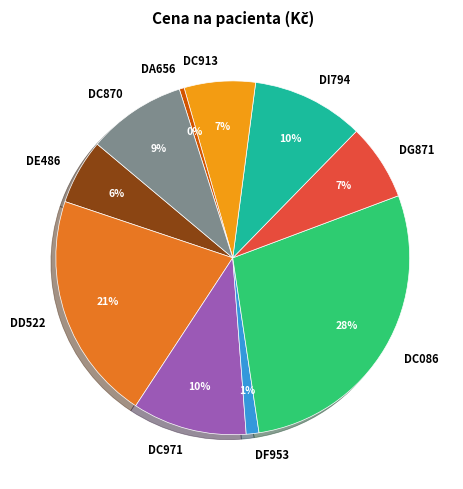

Do DC913 and DD522 together represent more than half of the pie?

No